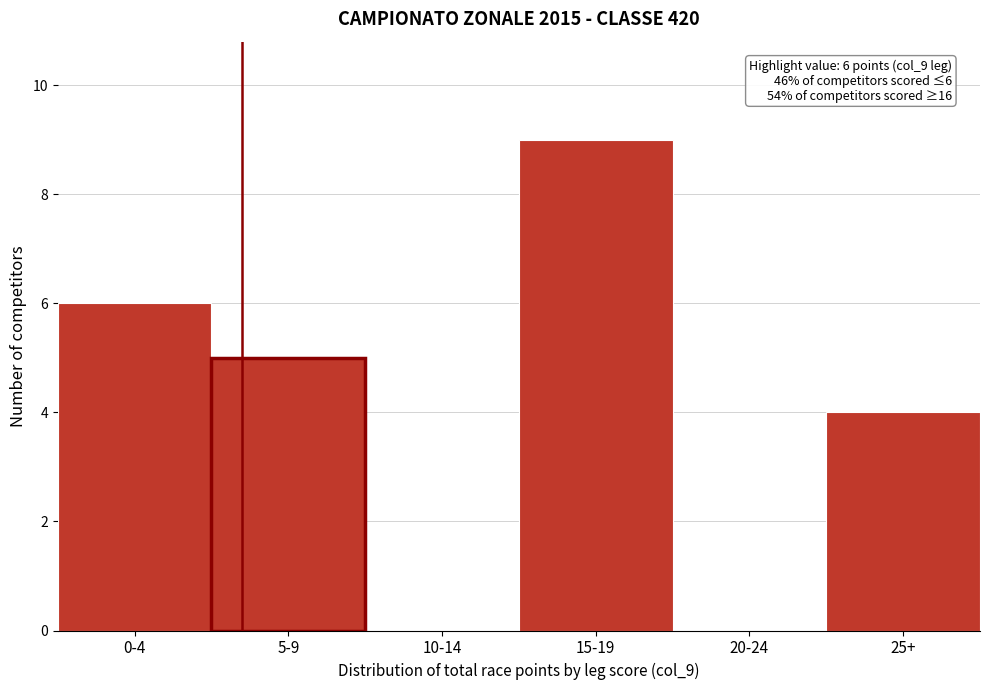

Reading right to left, list all the values displayed in this chart.

25+=4	20-24=0	15-19=9	10-14=0	5-9=5	0-4=6